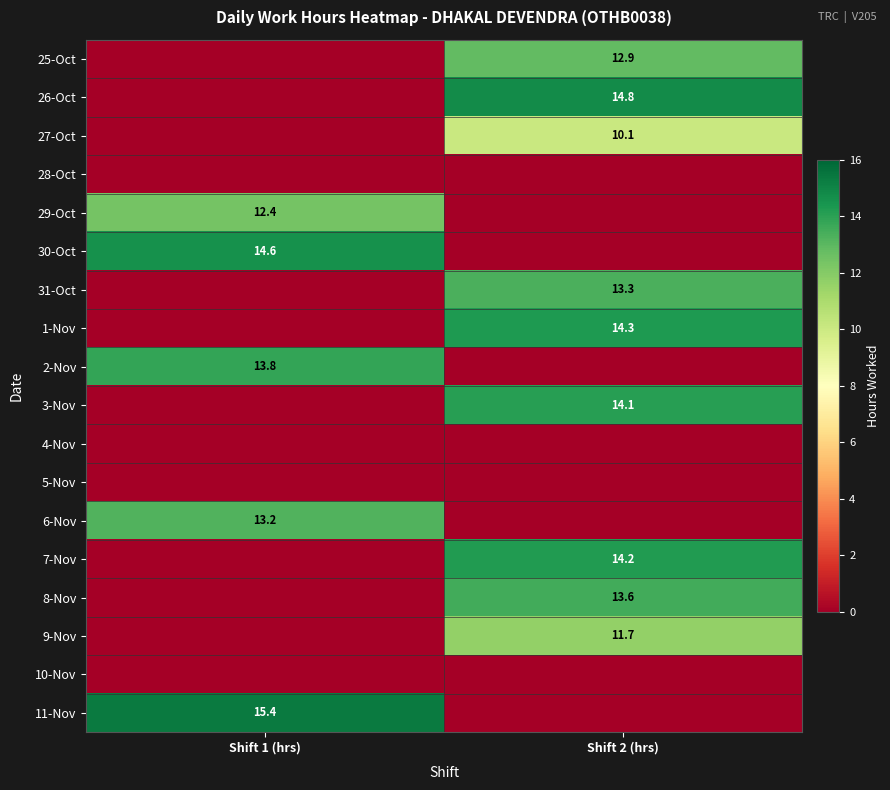

Is it true that 27-Oct equals 15.7 at Shift 2 (hrs)?

False